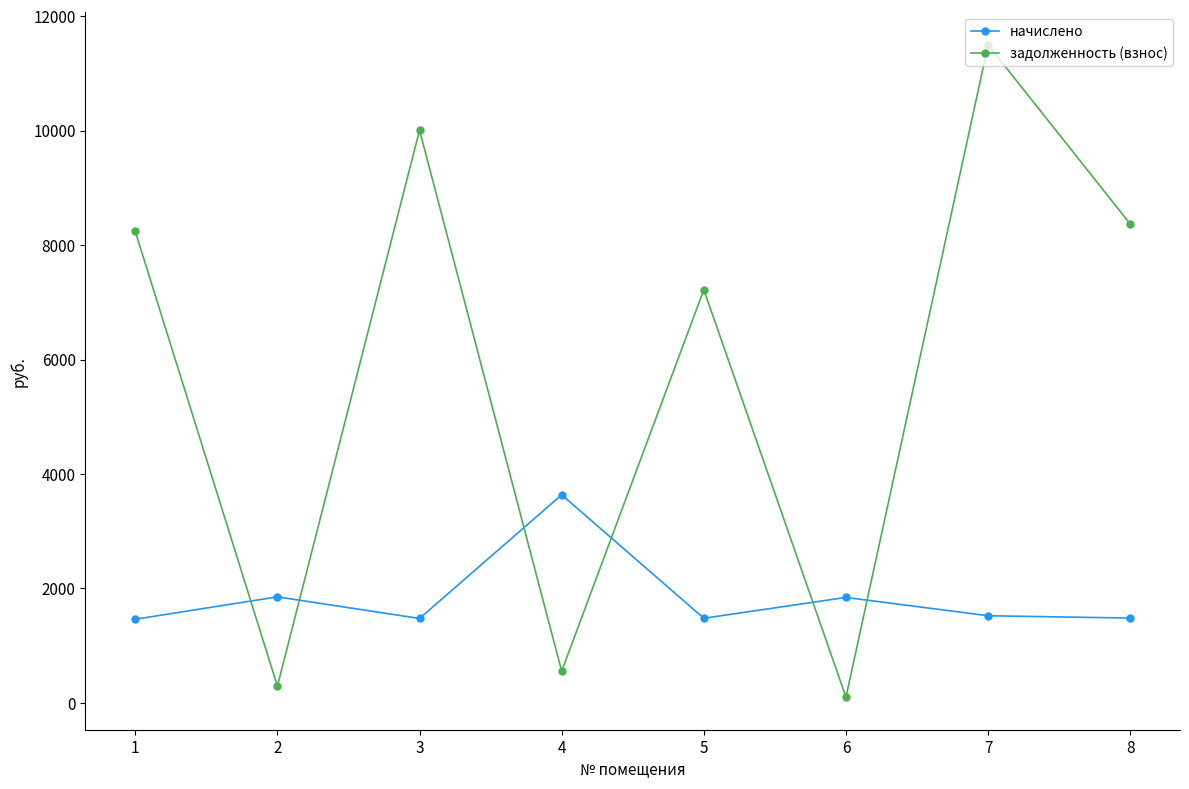

What is the spread (max minus min) of values at 3?

8528.6